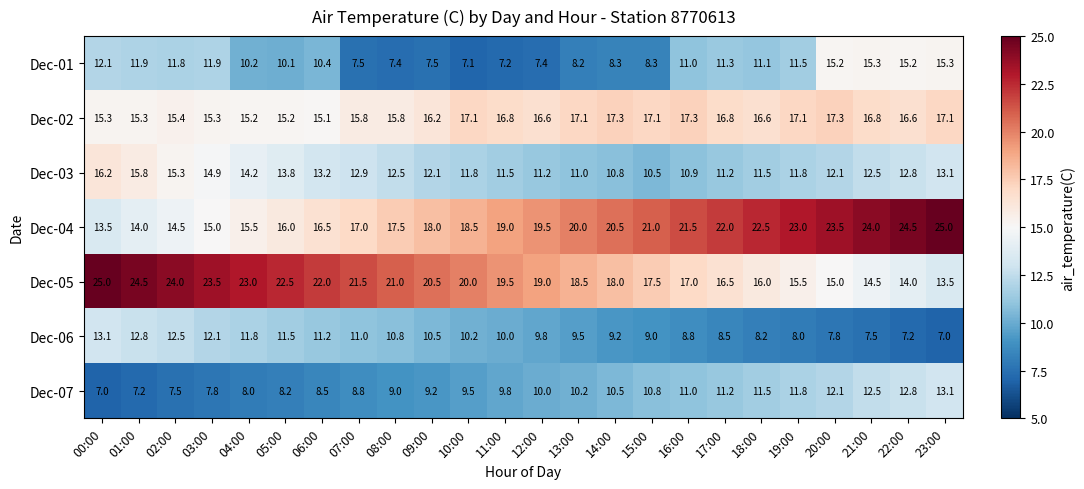

At which label does Dec-05 reach its peak?

00:00